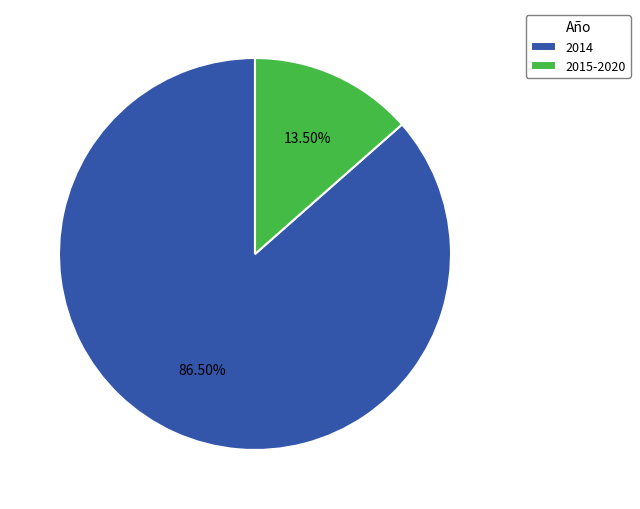

Do 2015-2020 and 2014 together represent more than half of the pie?

Yes